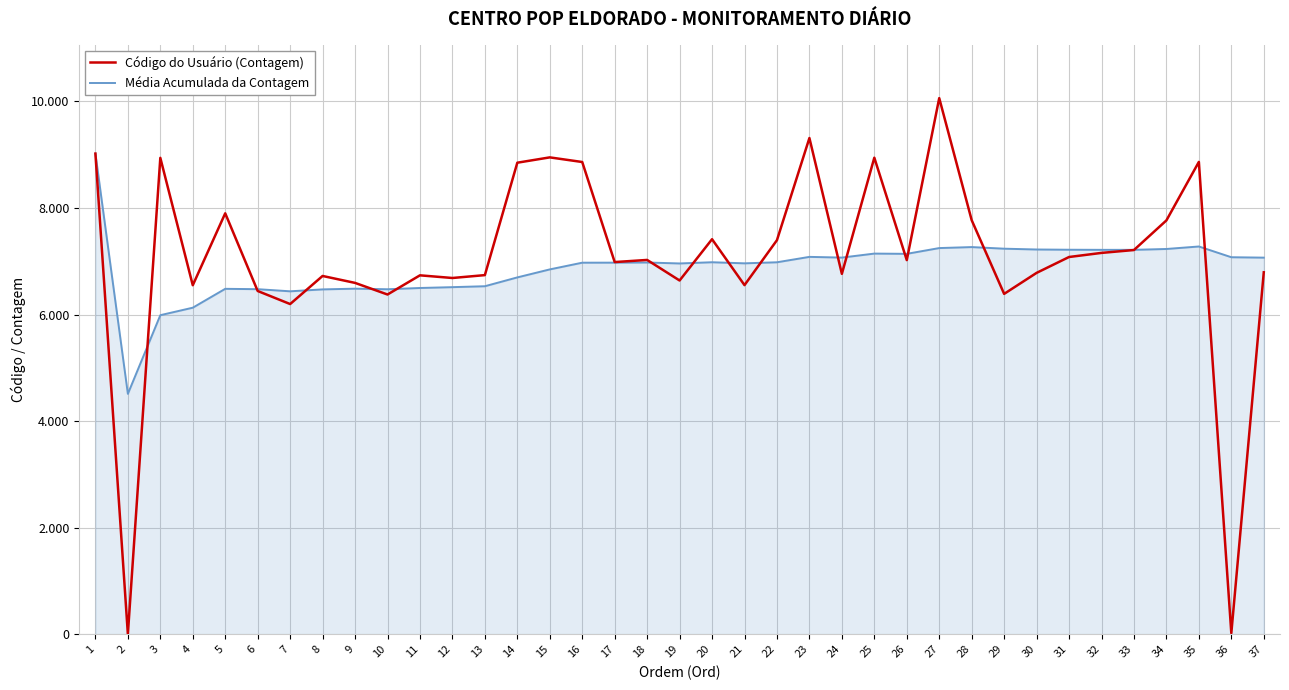

Which has a higher value, 13 or 14?

14